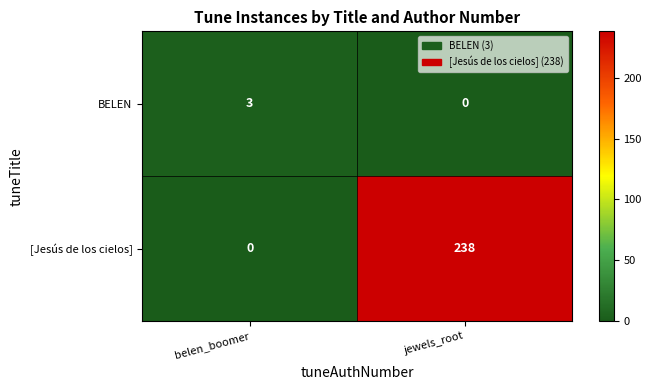

How many distinct data groups are displayed?

2